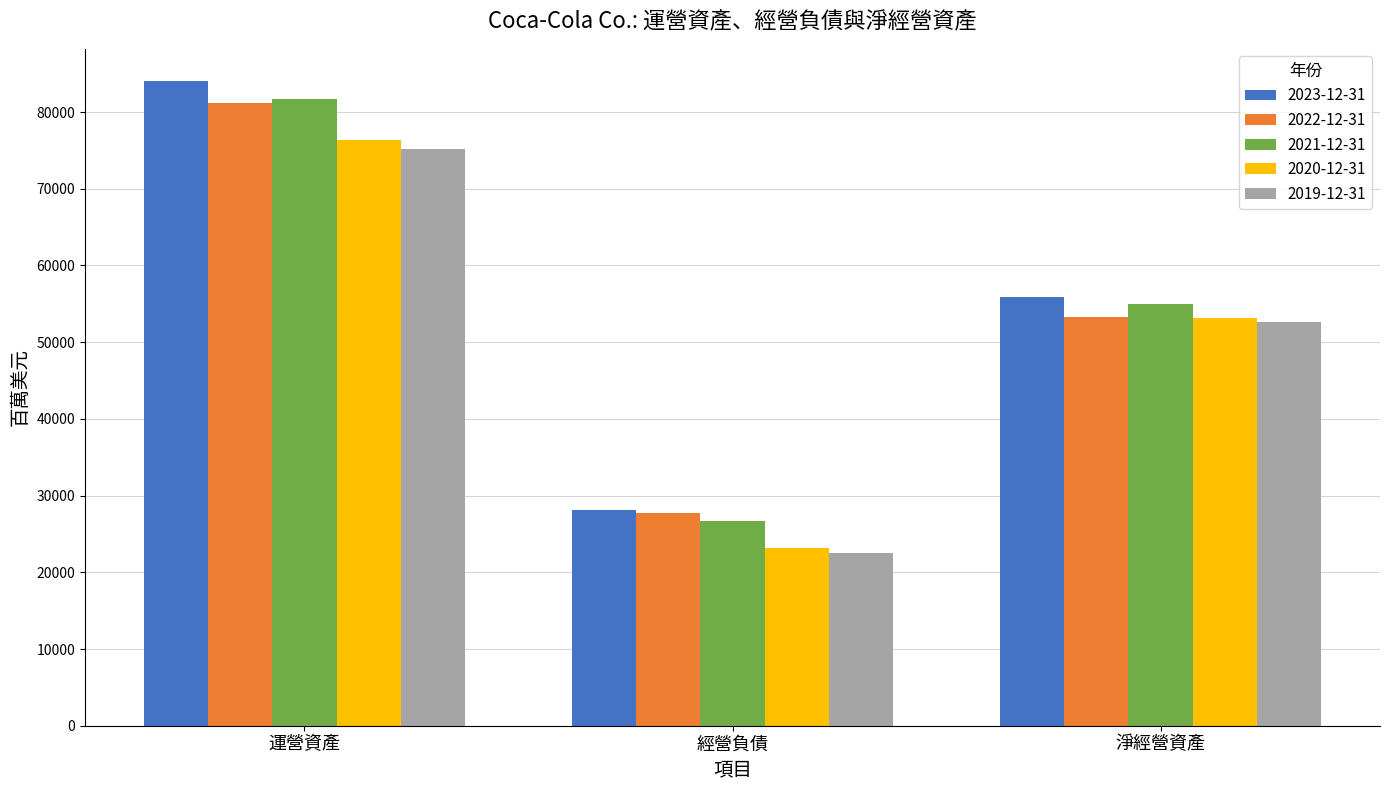

What position from the left is 運營資產?

1